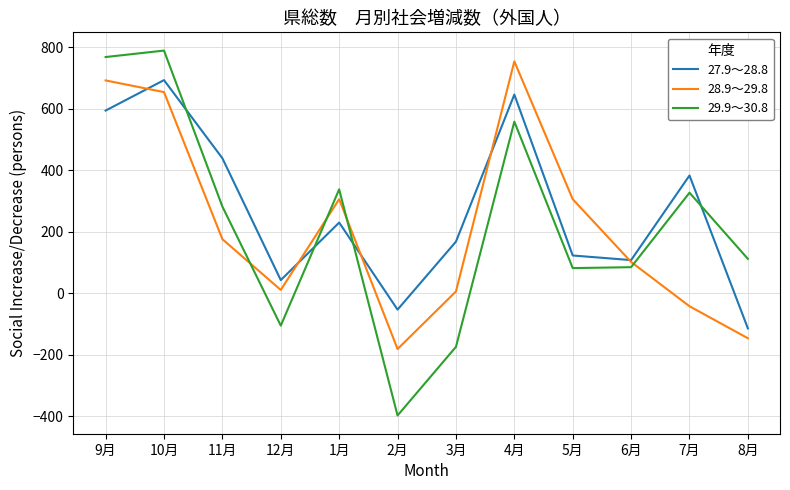

Is it true that 28.9～29.8 equals 142 at 5月?

False